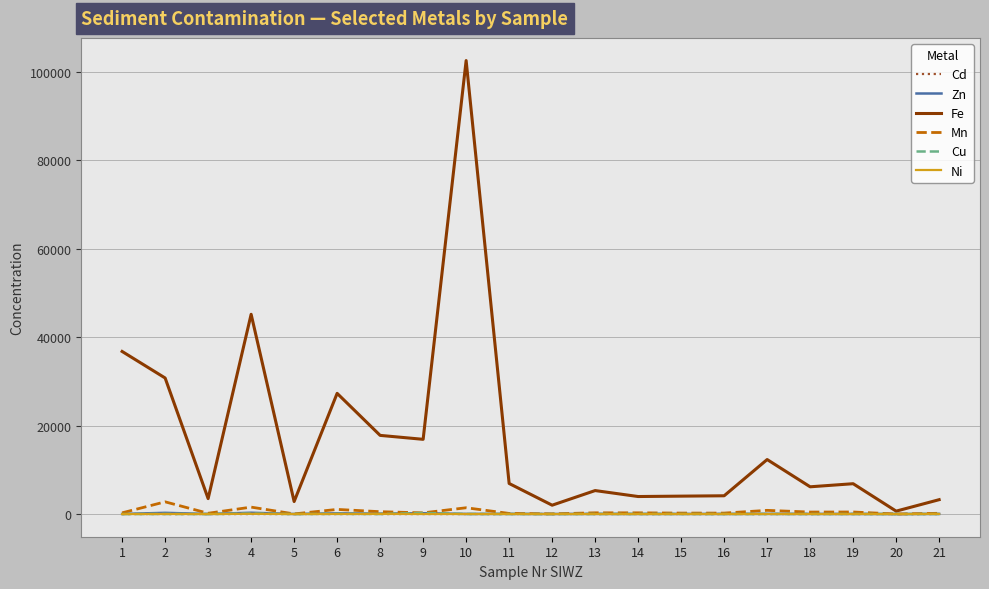

Which series has the widest spread of values?

Fe